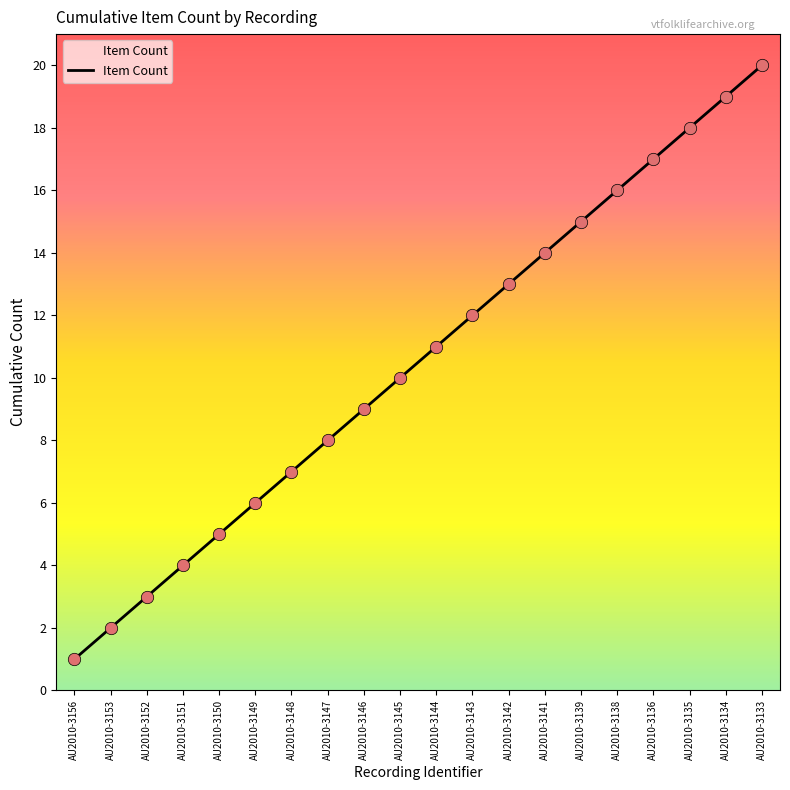

What is the change in value from AU2010-3156 to AU2010-3135?

+17